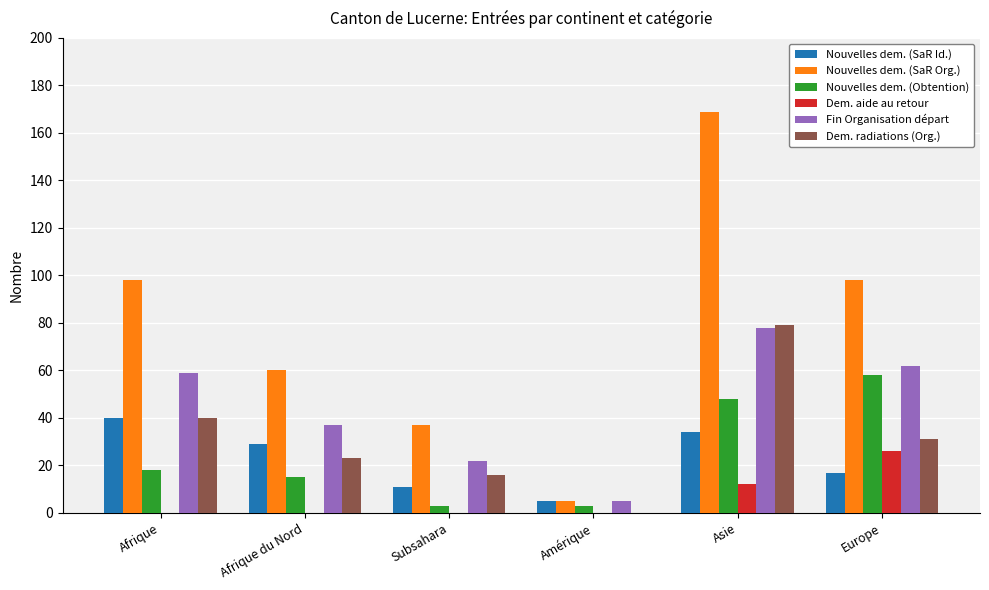

What is the sum of all Dem. aide au retour values?

38